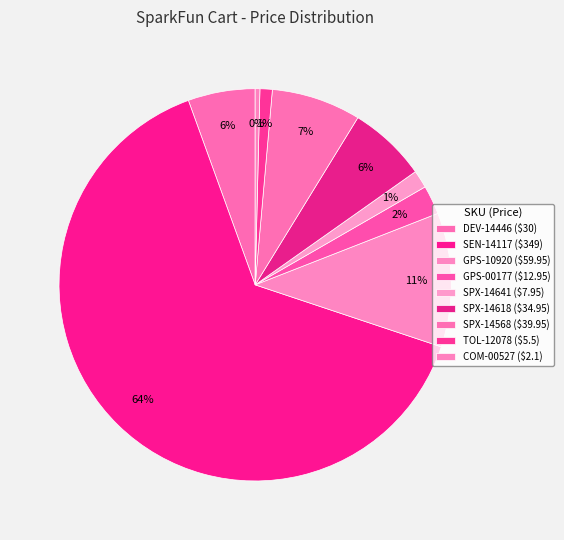

What is the ratio of the value at SEN-14117 to the value at SPX-14618?

10.0